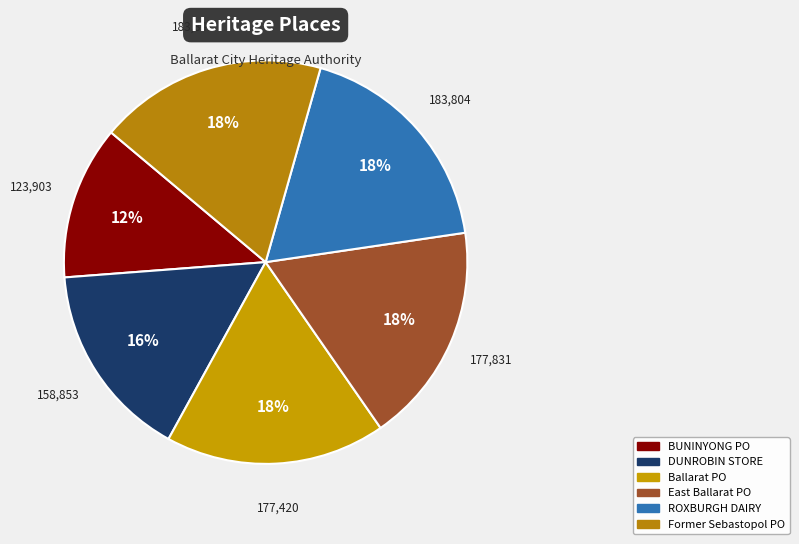

Which category has the smallest portion of the pie?

BUNINYONG POST OFFICE (FORMER)